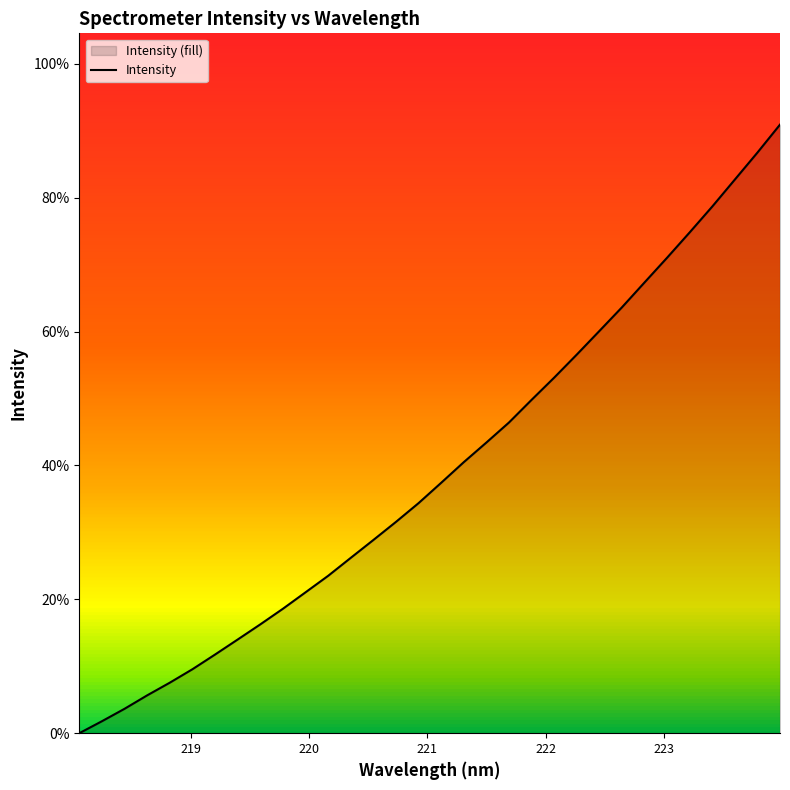

True or false: the data has more than 1 interior local peaks.

False